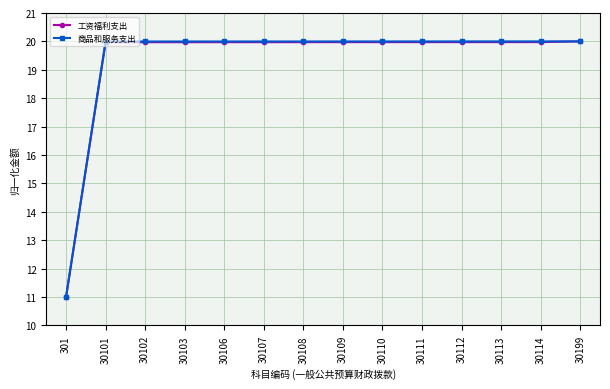

Where is 商品和服务支出 nearest to the value 15?

301